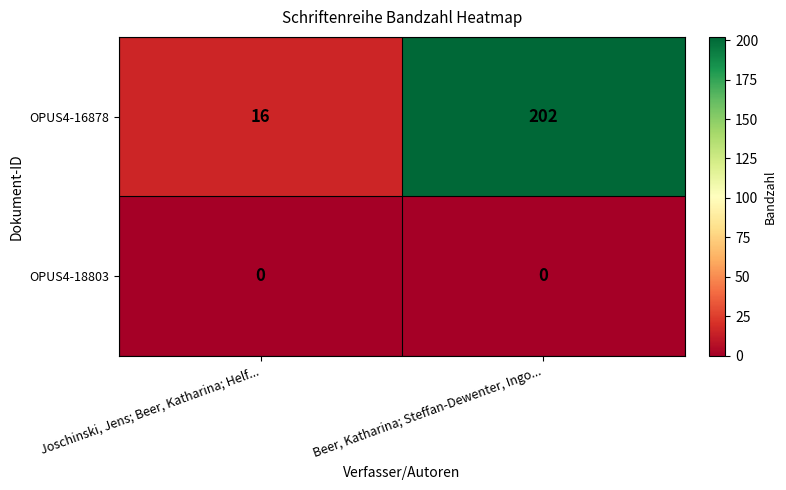

At how many categories does at least one series exceed 119?

1